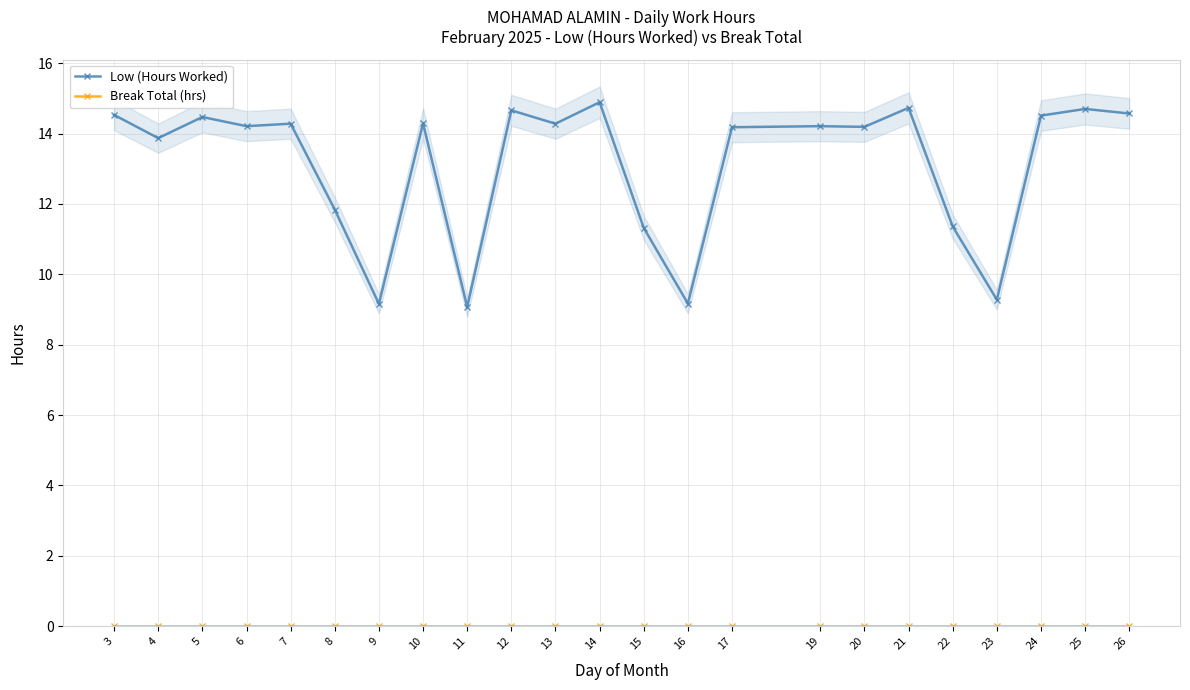

List the series in order of their overall mean, lowest first.

Break Total (hrs), Low (Hours Worked)